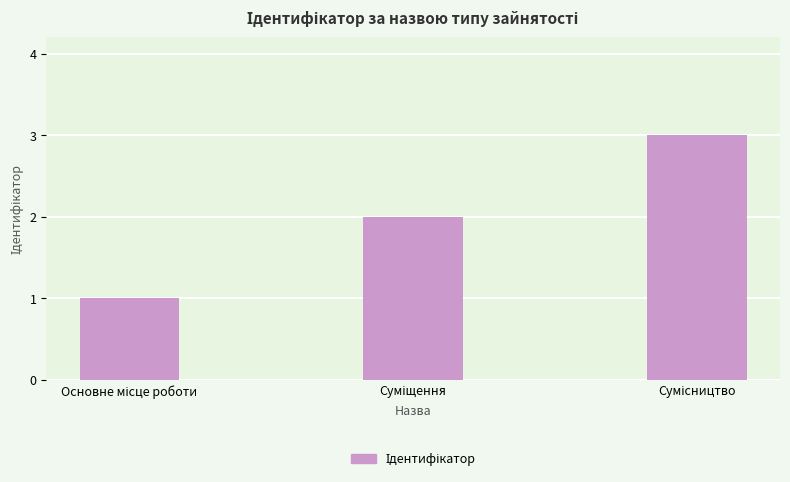

What is the maximum value shown in the chart?

3